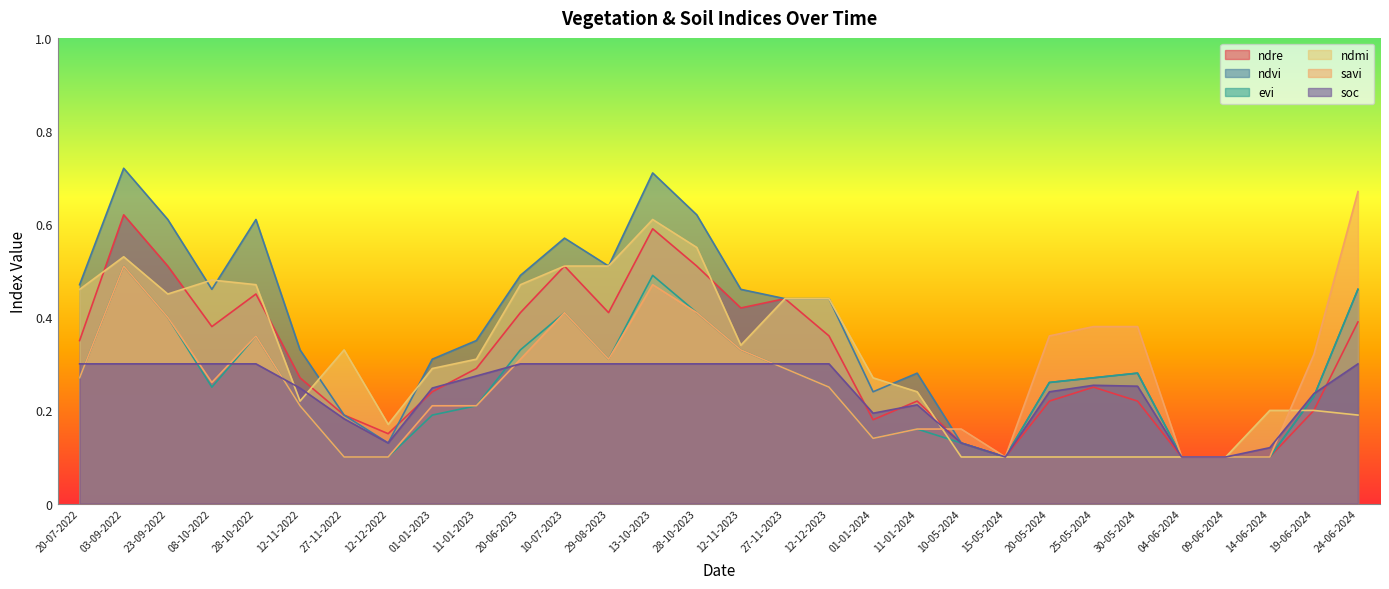

List the labels in order of ndmi value, largest first.

13-10-2023, 28-10-2023, 03-09-2022, 10-07-2023, 29-08-2023, 08-10-2022, 28-10-2022, 20-06-2023, 20-07-2022, 23-09-2022, 27-11-2023, 12-12-2023, 12-11-2023, 27-11-2022, 11-01-2023, 01-01-2023, 01-01-2024, 11-01-2024, 12-11-2022, 14-06-2024, 19-06-2024, 24-06-2024, 12-12-2022, 10-05-2024, 15-05-2024, 20-05-2024, 25-05-2024, 30-05-2024, 04-06-2024, 09-06-2024